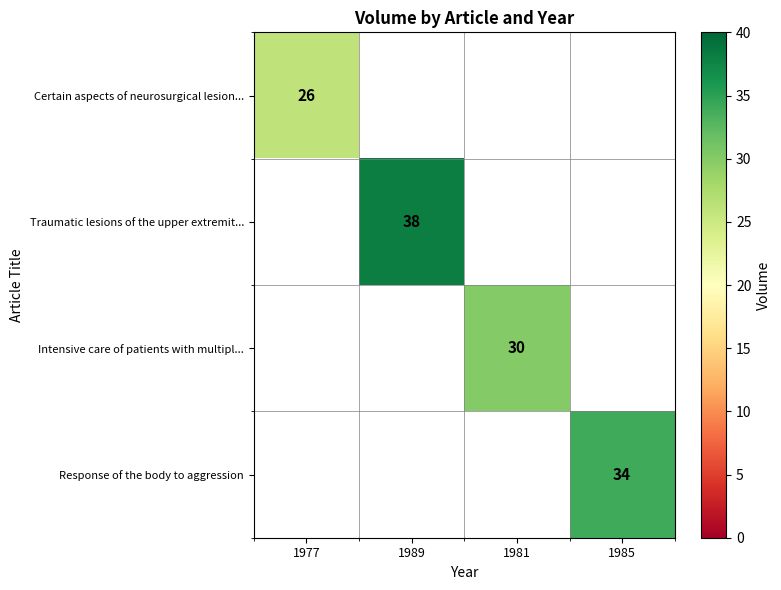

The Traumatic lesions of the upper extremit... series shows 38 at 1989. True or false?

True